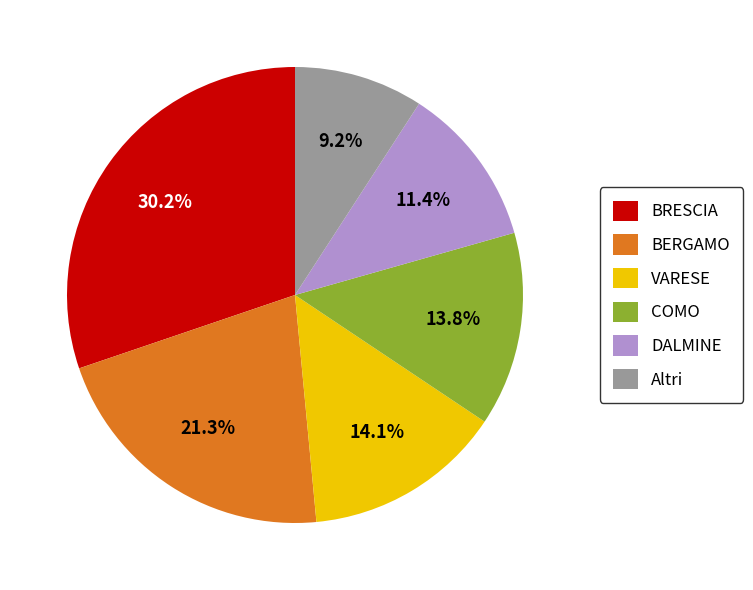

To the nearest percent, what percentage of the pie is DALMINE?

11%